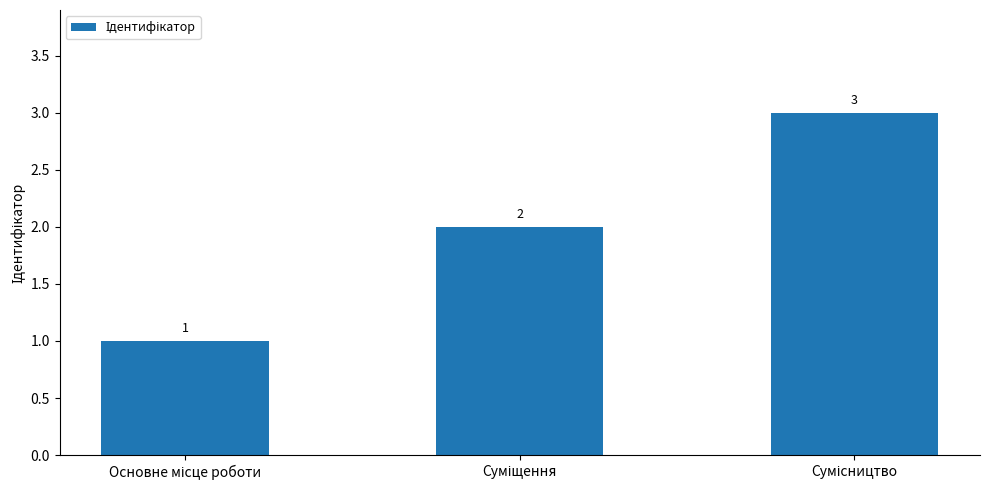

What is the value of the 3rd bar from the left?

3